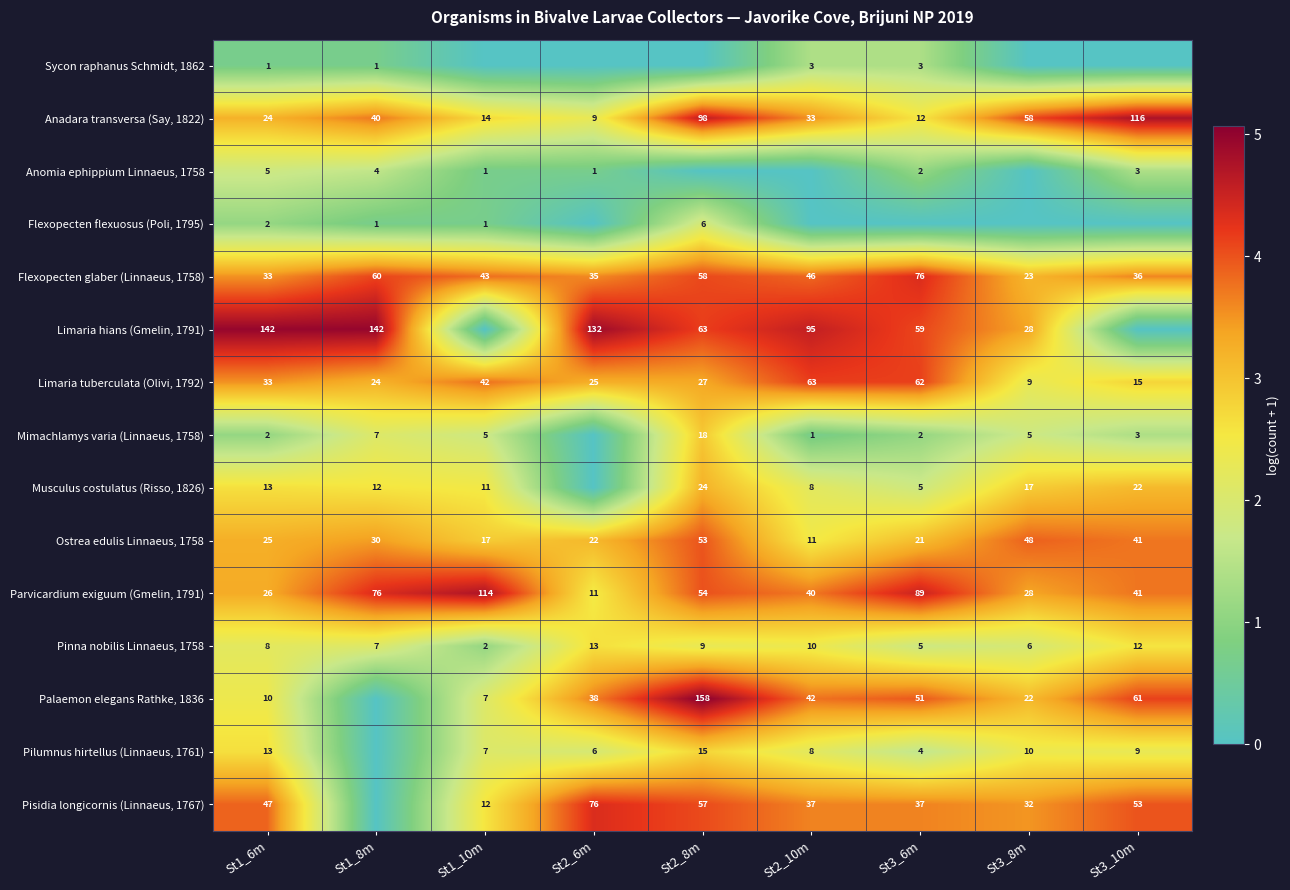

What is the difference between the Pinna nobilis Linnaeus, 1758 values at St1_10m and St1_8m?

5